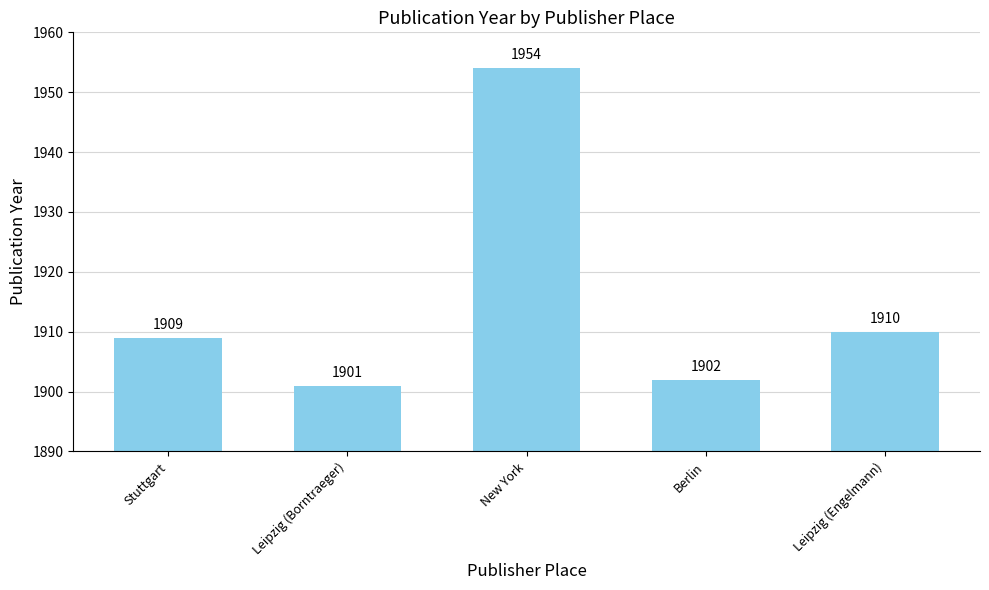

True or false: the data shows 1954 at New York.

True